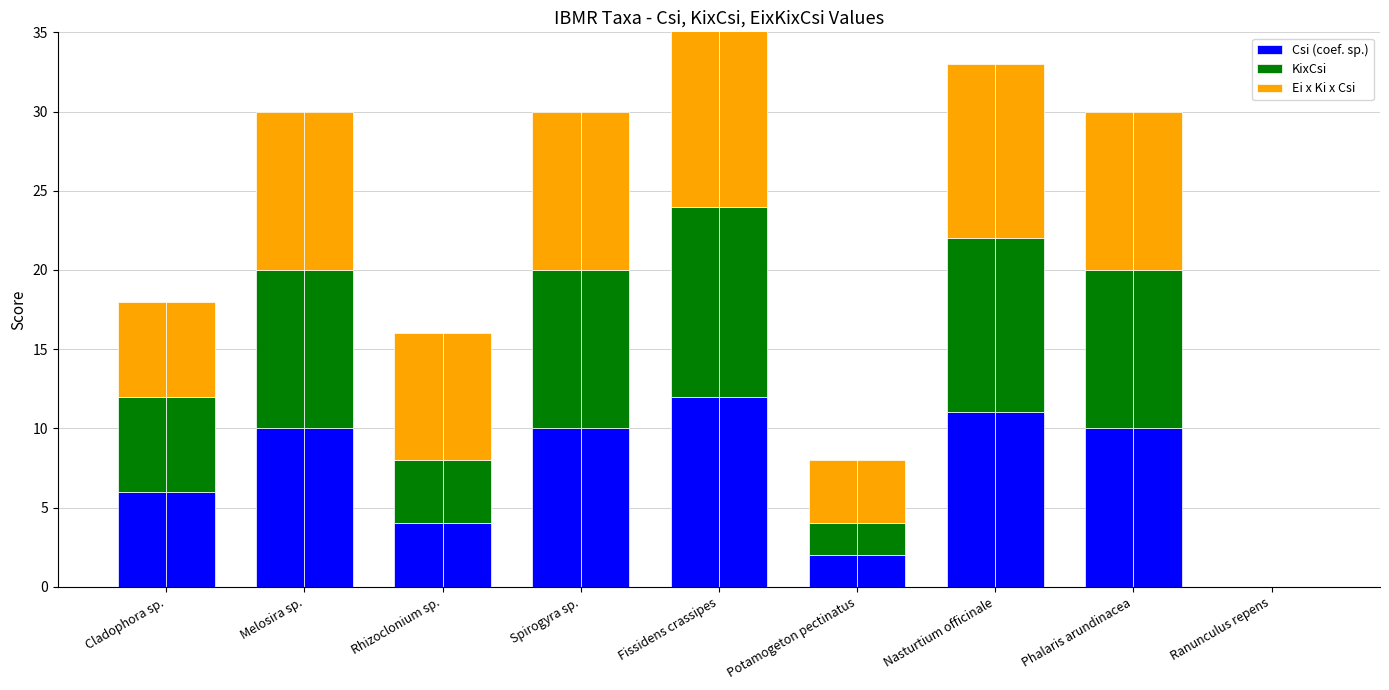

Which category has the lowest value across all series?

Ranunculus repens